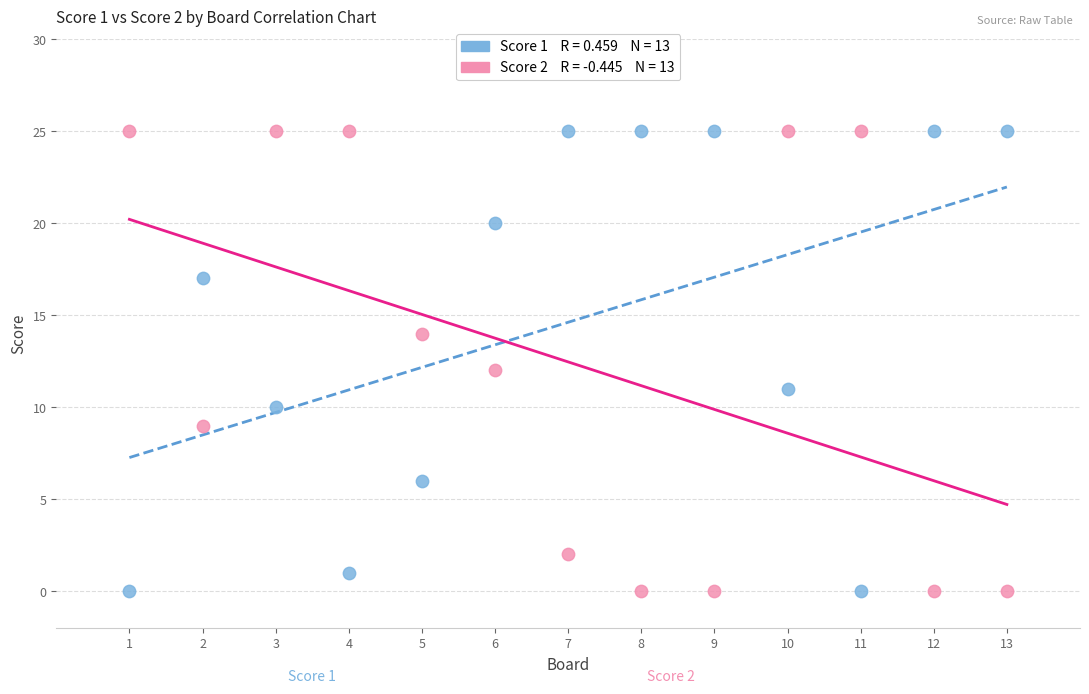

Across all data points, what is the range of Y values (max minus min)?

25